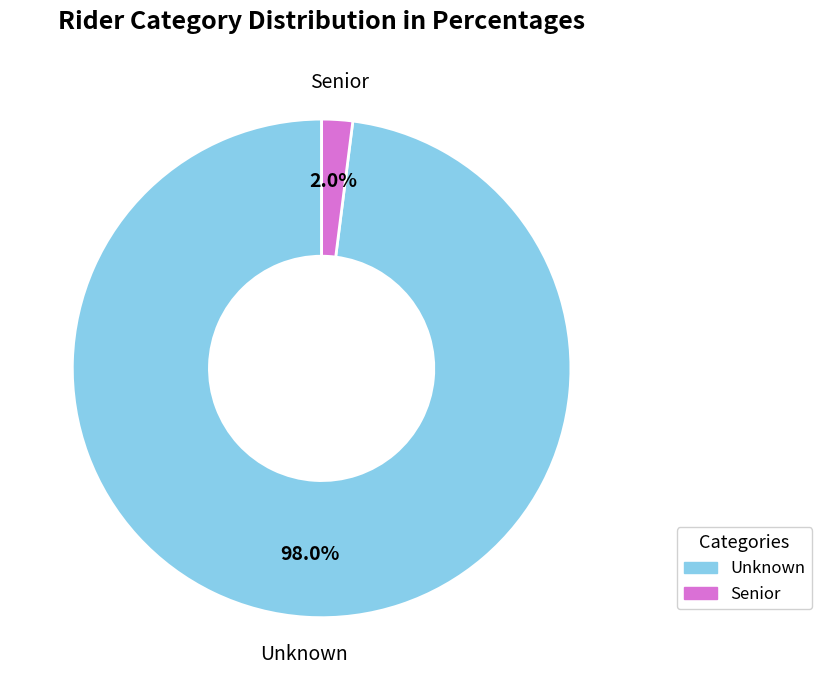

Does any single category account for the majority?

Yes